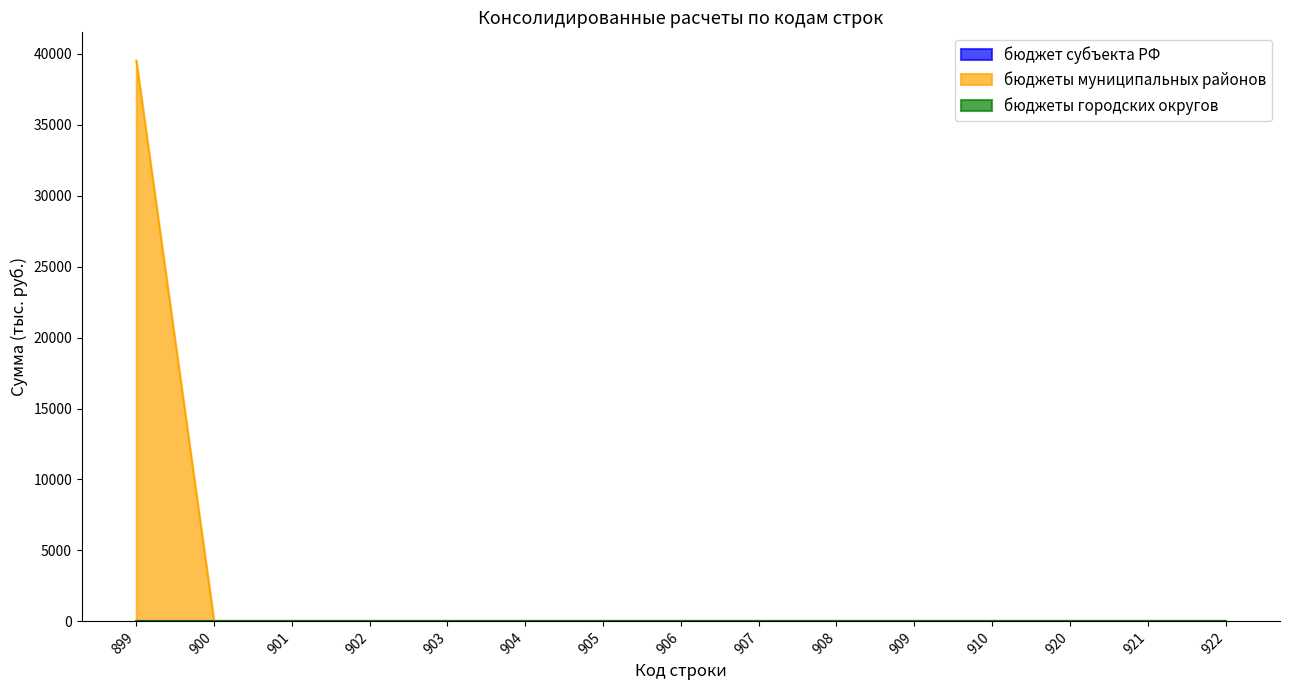

True or false: бюджет субъекта РФ has a value of 0.0 at 901.

True